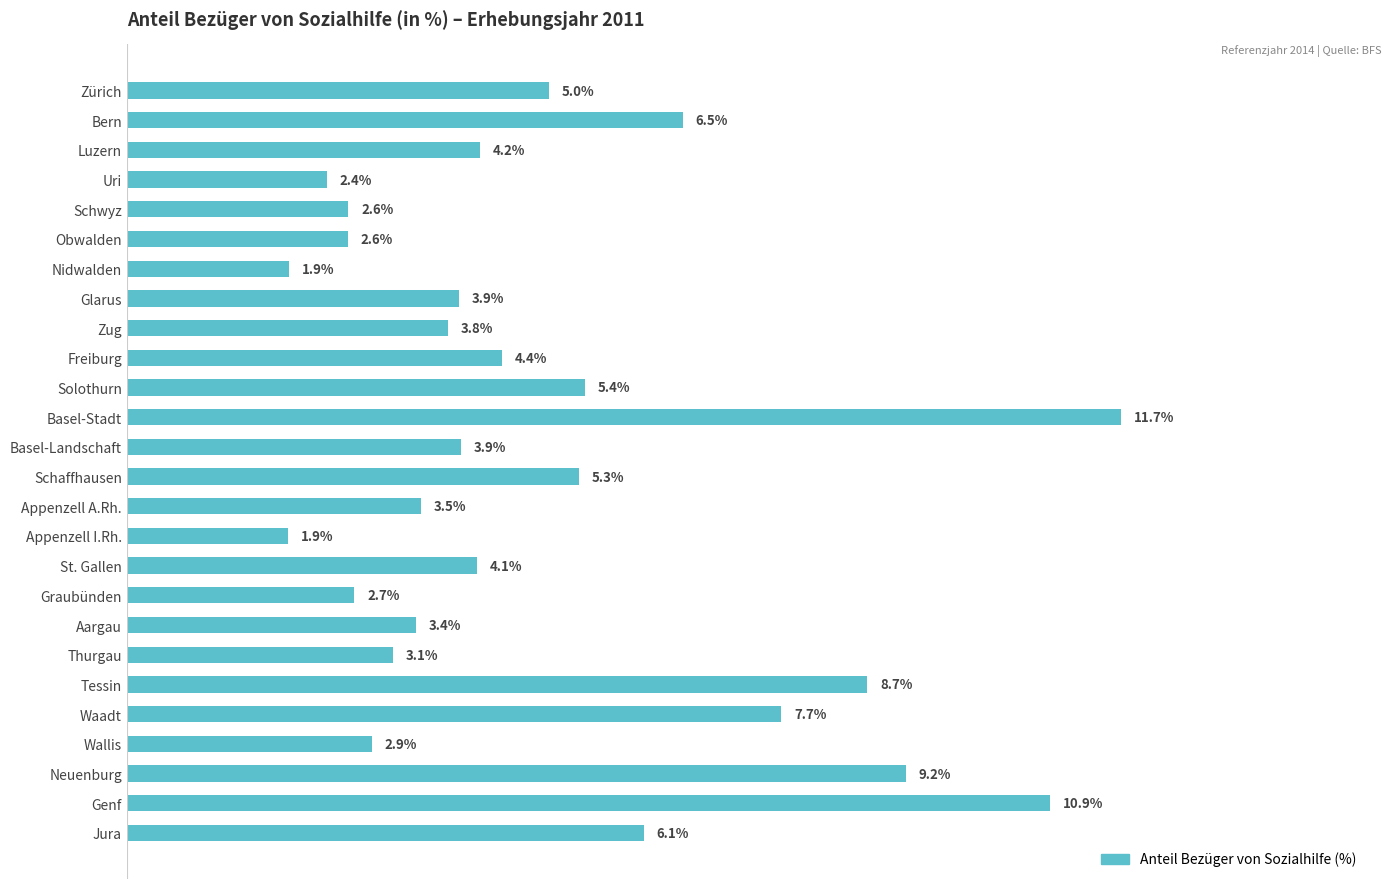

At which label is the value closest to 6?

Jura